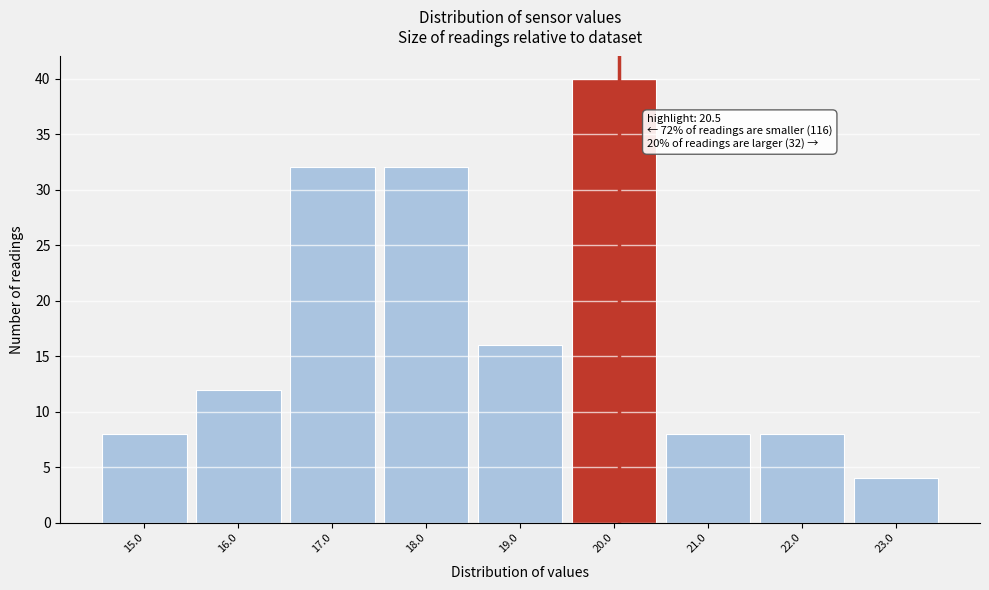

Reading right to left, extract all data points from this chart.

23.0=4	22.0=8	21.0=8	20.0=40	19.0=16	18.0=32	17.0=32	16.0=12	15.0=8